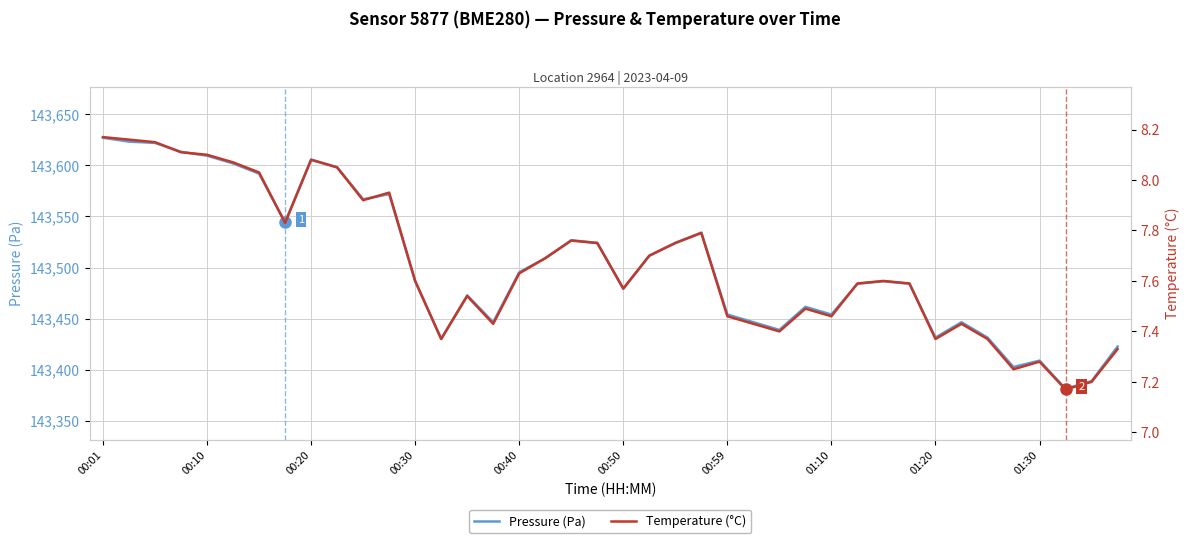

The value of Pressure (Pa) at 00:40 is 143495.4. True or false?

True